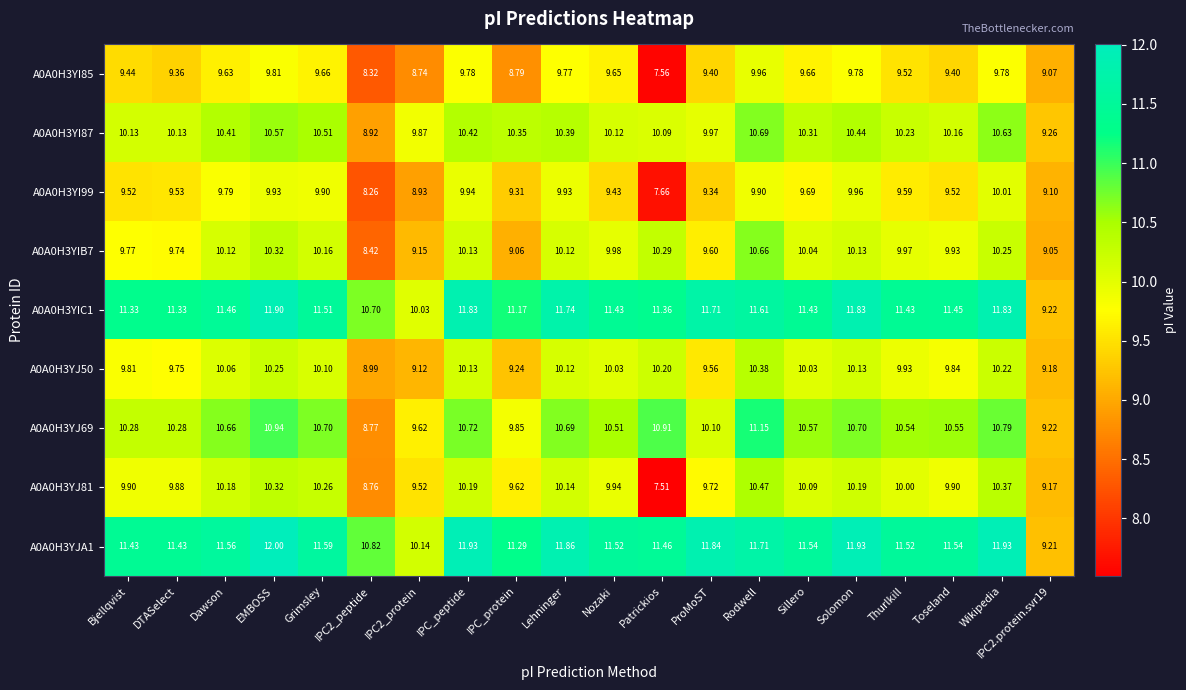

At which label does A0A0H3YI87 first exceed 10?

Bjellqvist